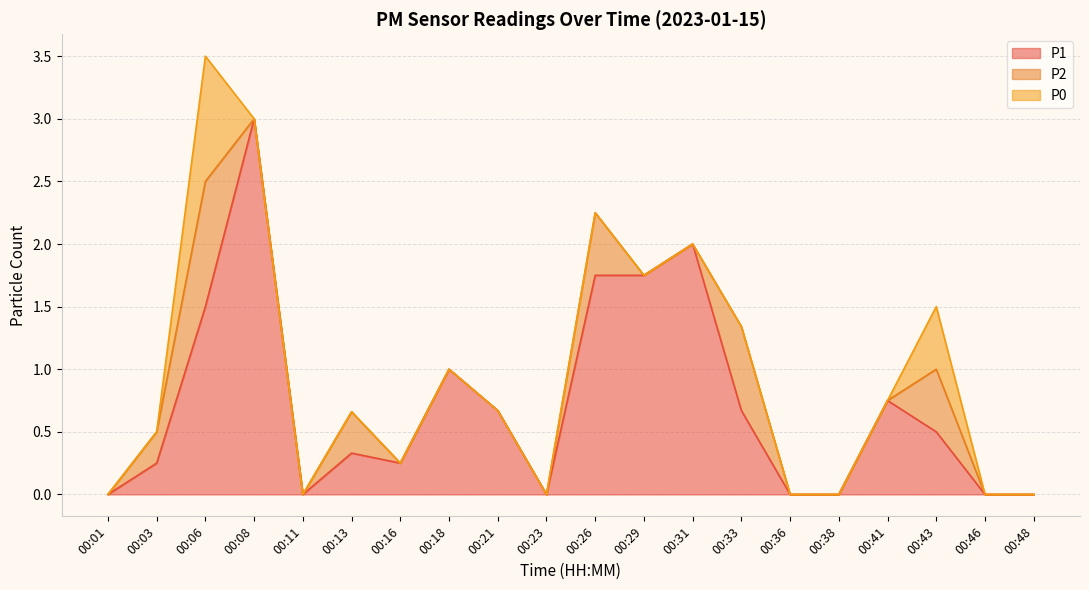

Which series has the largest range (max minus min)?

P1